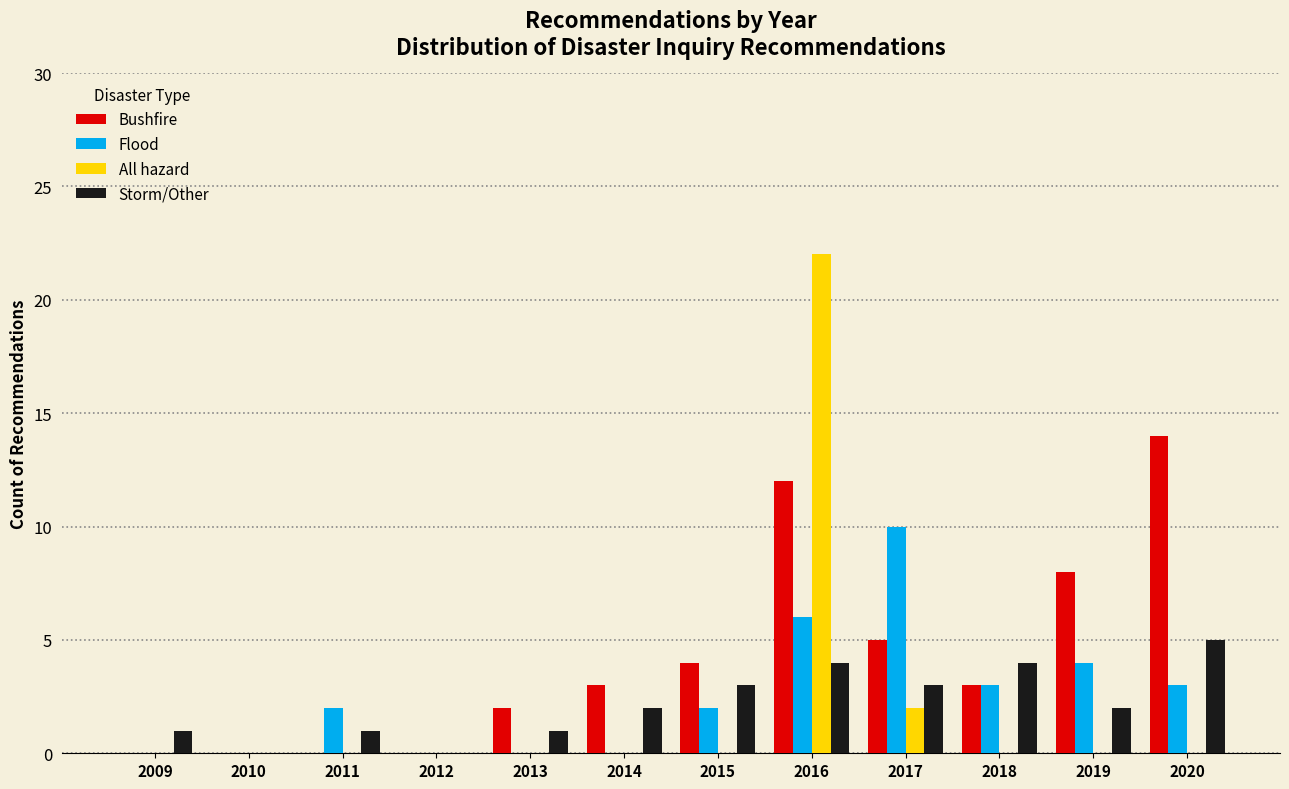

At which label is All hazard closest to 11?

2017